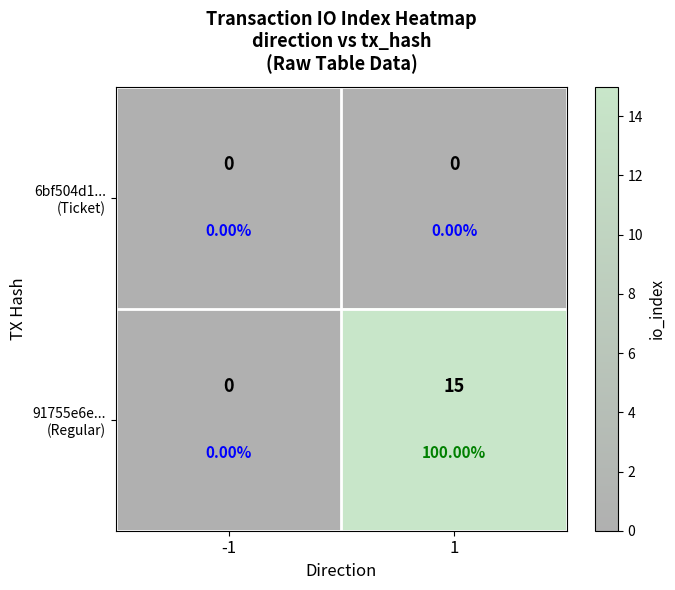

True or false: 91755e6e... (Regular) has a value of 0 at -1.

True